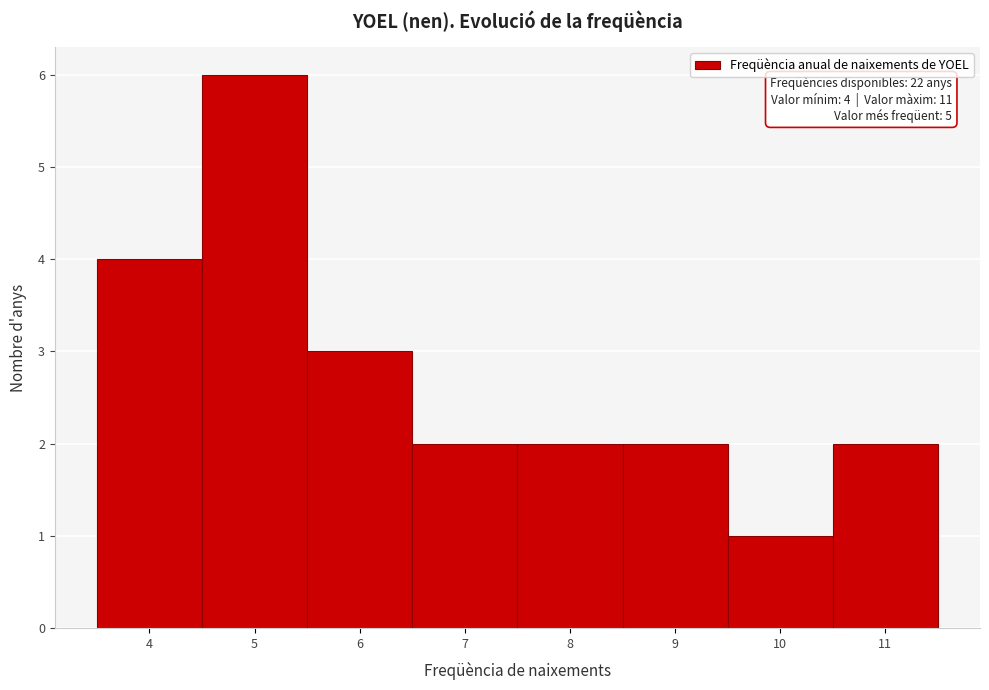

Over which range of the x-axis is the bar tallest?

4.5 to 5.5